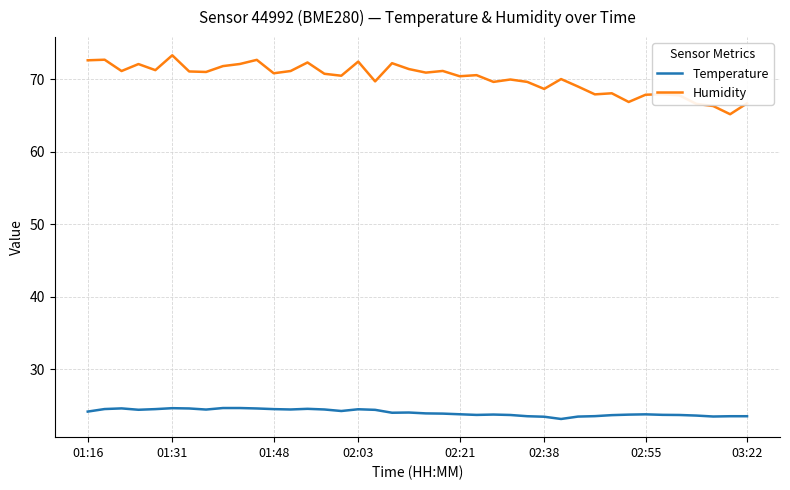

What are all the series names shown in the legend?

Temperature, Humidity